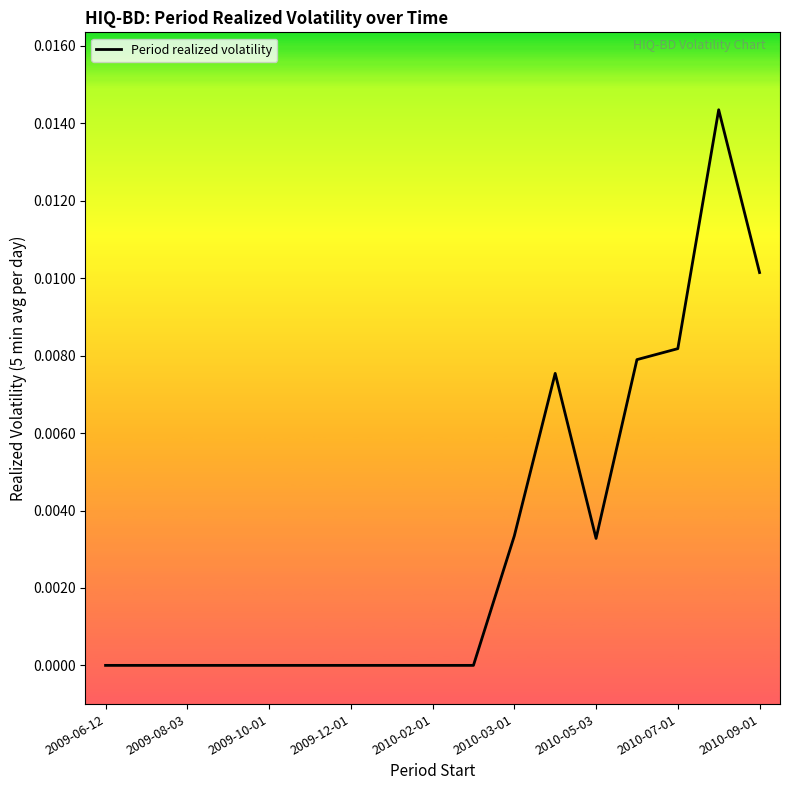

Does the chart display data point markers on the line(s)?

No